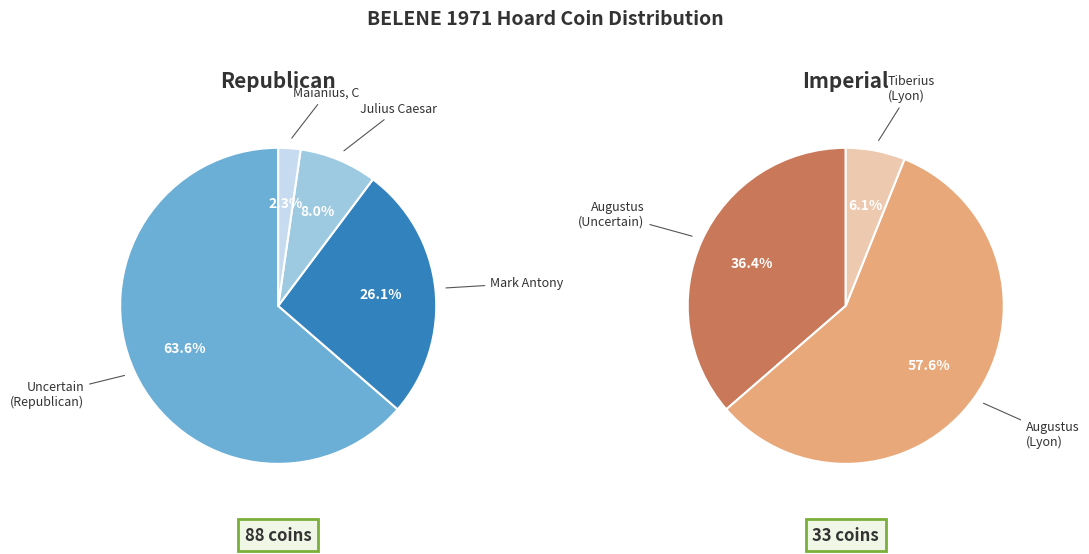

Does Mark Antony (Denarius) represent more than half of the total?

No